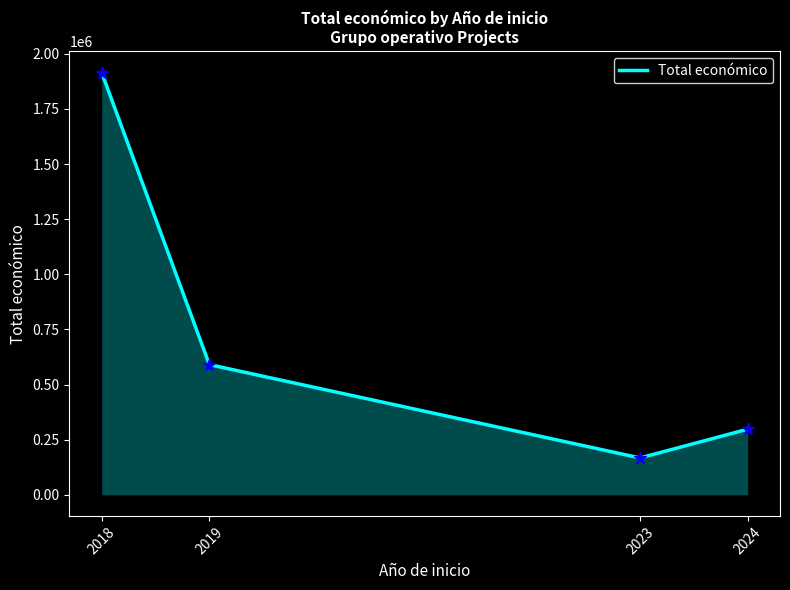

What is the change in value from 2018 to 2024?

-1617716.7